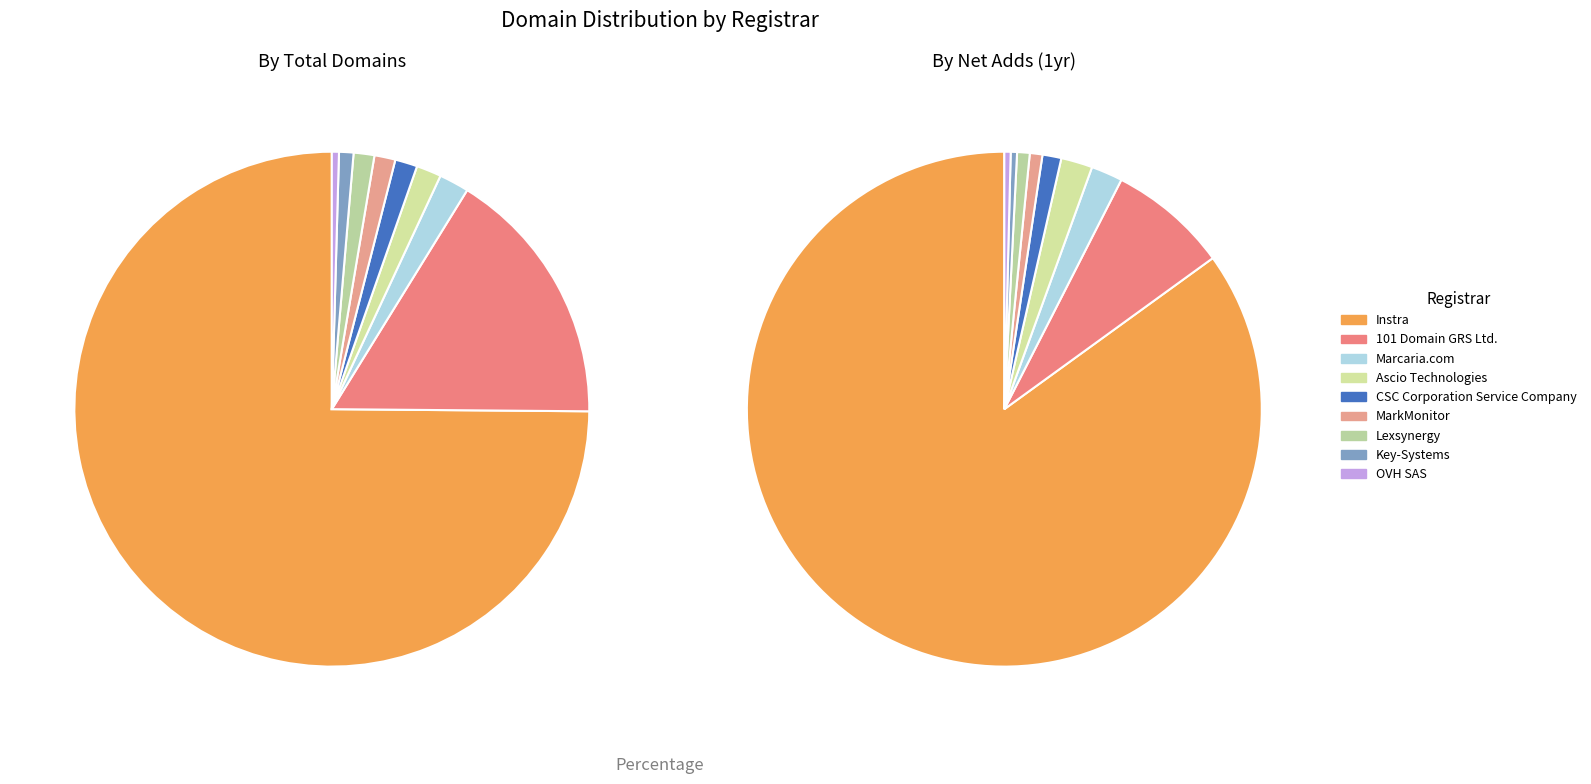

Which category accounts for the majority?

Instra